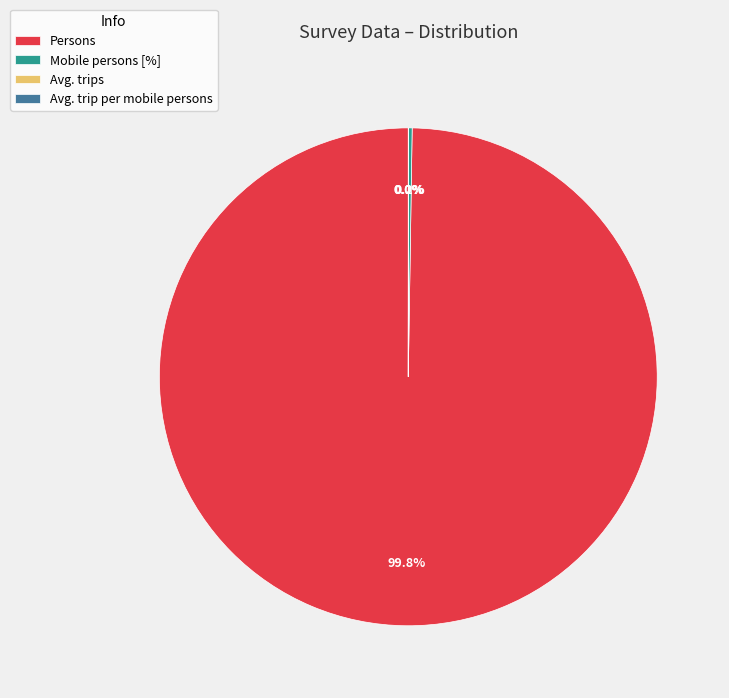

Which slice is the largest?

Persons